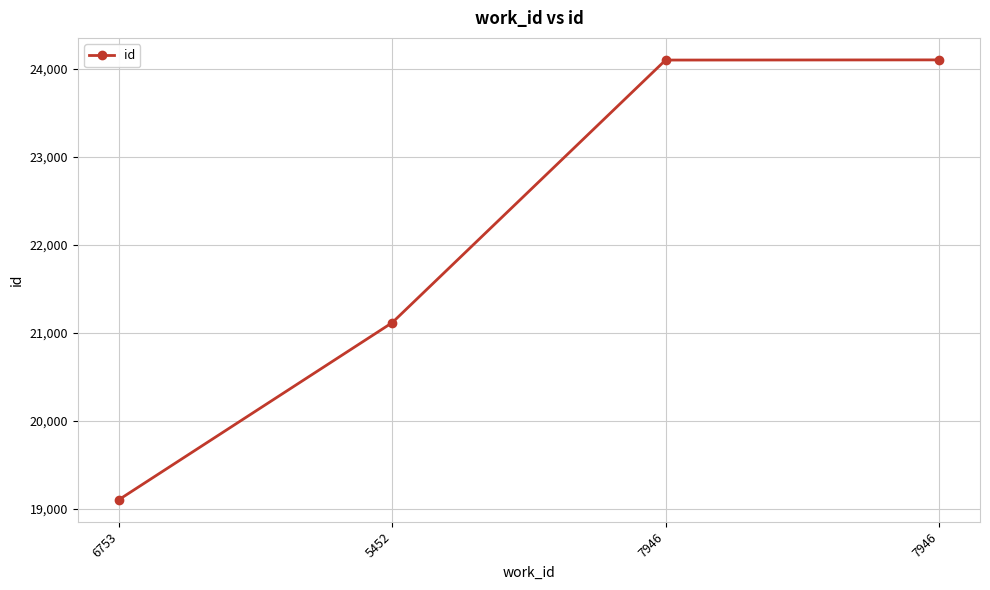

What is the difference between the second highest and second lowest values?

2983